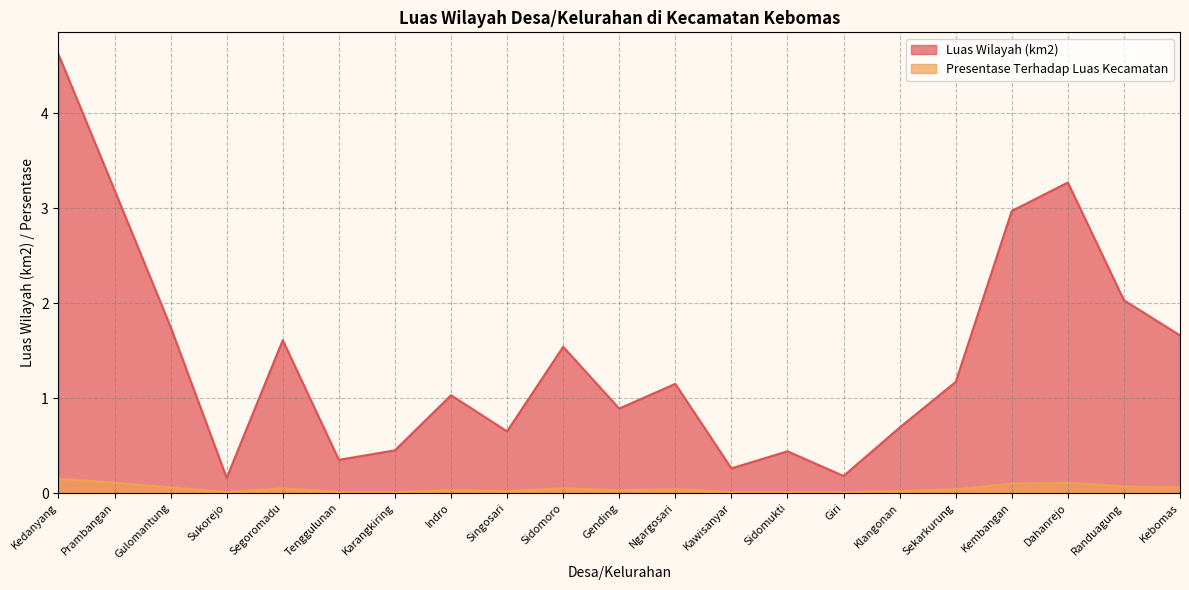

Is the value of Luas Wilayah (km2) at Gulomantung greater than the value of Presentase Terhadap Luas Kecamatan at Kebomas?

Yes